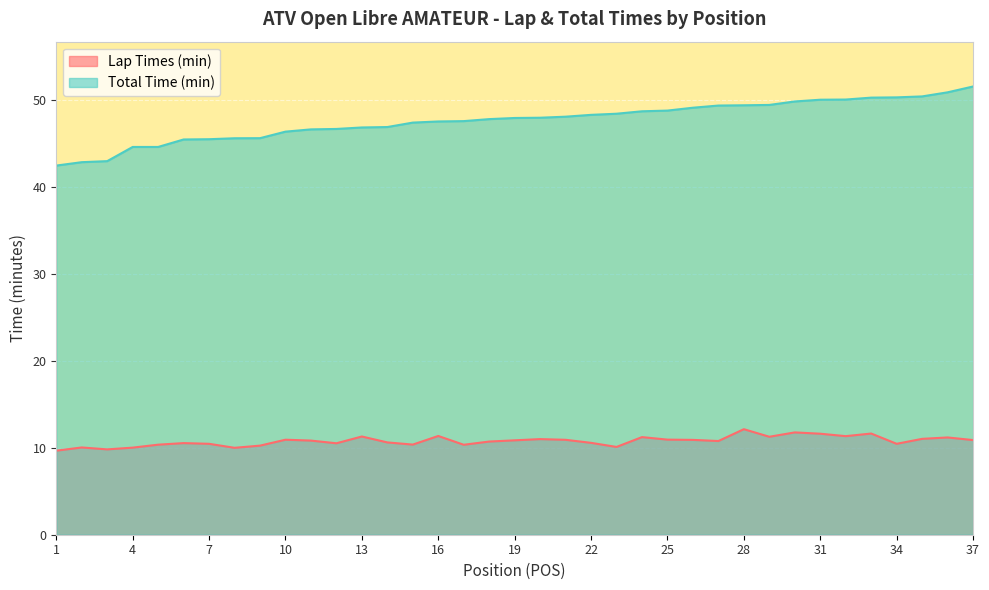

Reading left to right, extract all data points from this chart.

Lap Times (min): 1=9.7	2=10.0	3=9.8	4=10.0	5=10.3	6=10.5	7=10.4	8=10.0	9=10.2	10=10.9	11=10.8	12=10.5	13=11.3	14=10.6	15=10.4	16=11.3	17=10.3	18=10.7	19=10.8	20=11.0	21=10.9	22=10.6	23=10.1	24=11.2	25=10.9	26=10.9	27=10.8	28=12.1	29=11.3	30=11.8	31=11.6	32=11.3	33=11.6	34=10.4	35=11.0	36=11.2	37=10.9
Total Time (min): 1=42.4	2=42.8	3=42.9	4=44.6	5=44.6	6=45.4	7=45.5	8=45.6	9=45.6	10=46.3	11=46.6	12=46.6	13=46.8	14=46.9	15=47.4	16=47.5	17=47.5	18=47.8	19=47.9	20=47.9	21=48.0	22=48.3	23=48.4	24=48.7	25=48.8	26=49.1	27=49.3	28=49.4	29=49.4	30=49.8	31=50.0	32=50.0	33=50.2	34=50.3	35=50.4	36=50.9	37=51.5